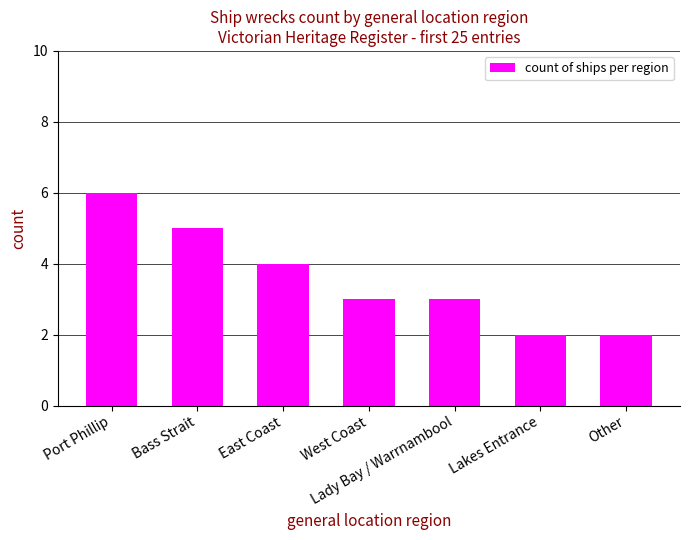

Count the values in the range 2 to 5.

6